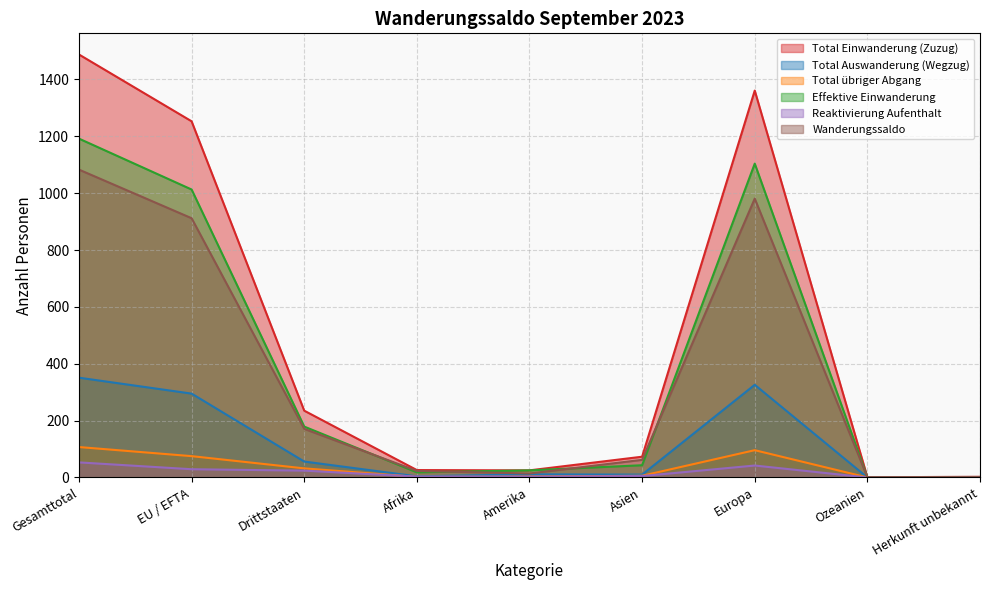

Reading left to right, extract all data points from this chart.

Total Einwanderung (Zuzug): 1488	1253	235	26	25	73	1361	1	2
Total Auswanderung (Wegzug): 351	295	56	4	11	10	326	0	0
Total übriger Abgang: 107	75	32	2	3	6	96	0	0
Effektive Einwanderung: 1192	1013	179	18	25	43	1104	1	1
Reaktivierung Aufenthalt: 53	29	24	3	3	5	42	0	0
Wanderungssaldo: 1083	912	171	23	14	62	981	1	2